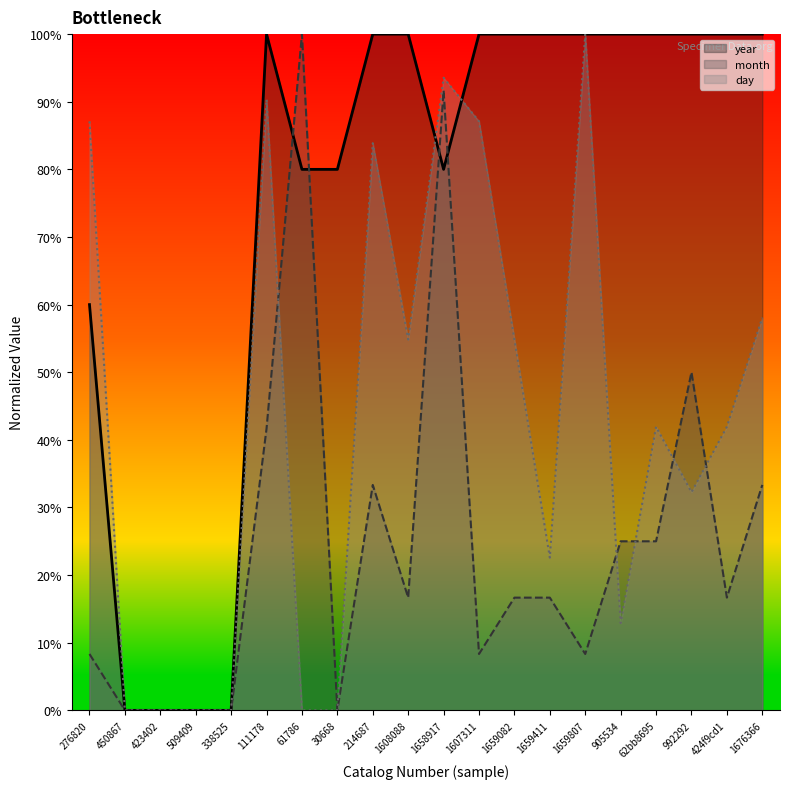

What is the difference between the second highest and minimum values in the year series?

100.0